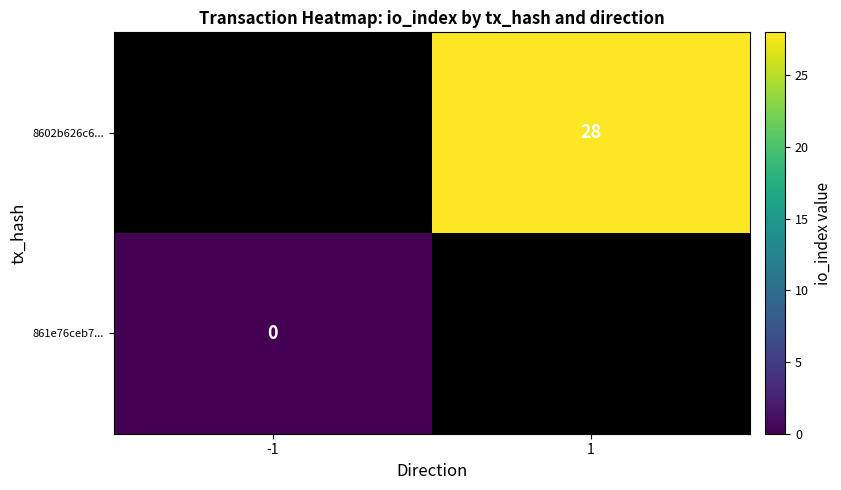

The value of 8602b626c6... at 1 is 28. True or false?

True